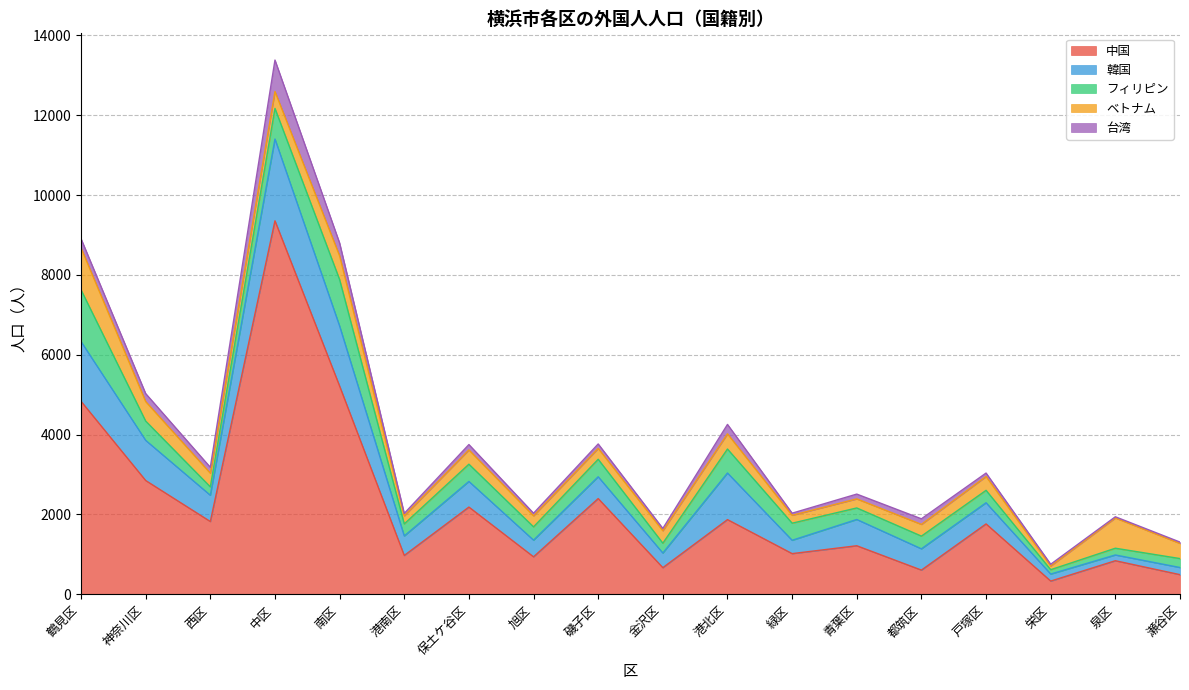

How many interior local peaks does the フィリピン series have?

5